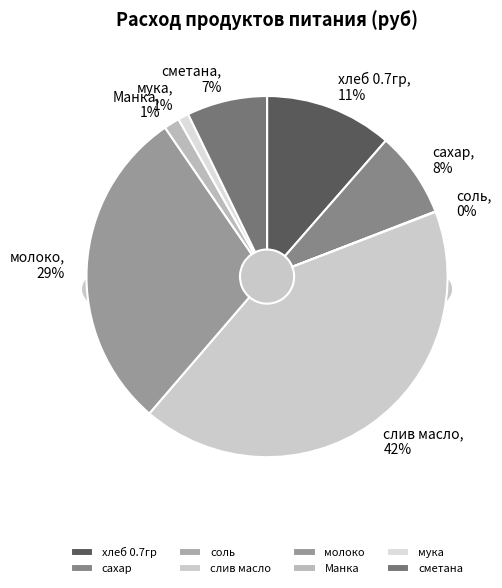

Does хлеб 0.7гр represent more than half of the total?

No